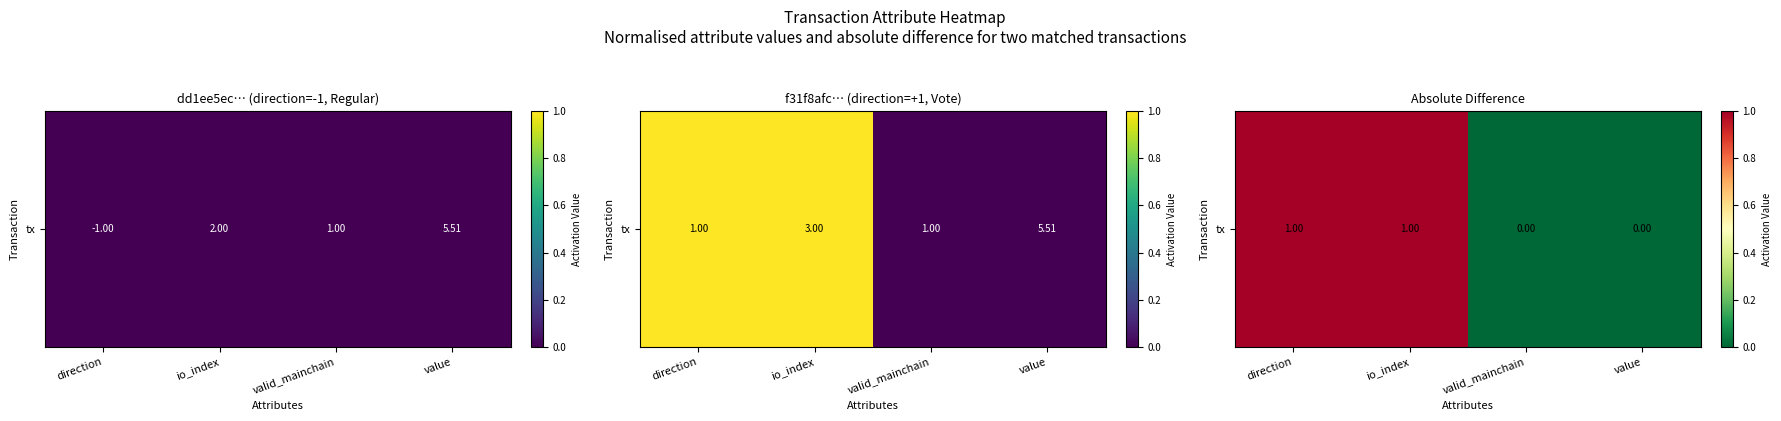

What is the sum of all values?

2